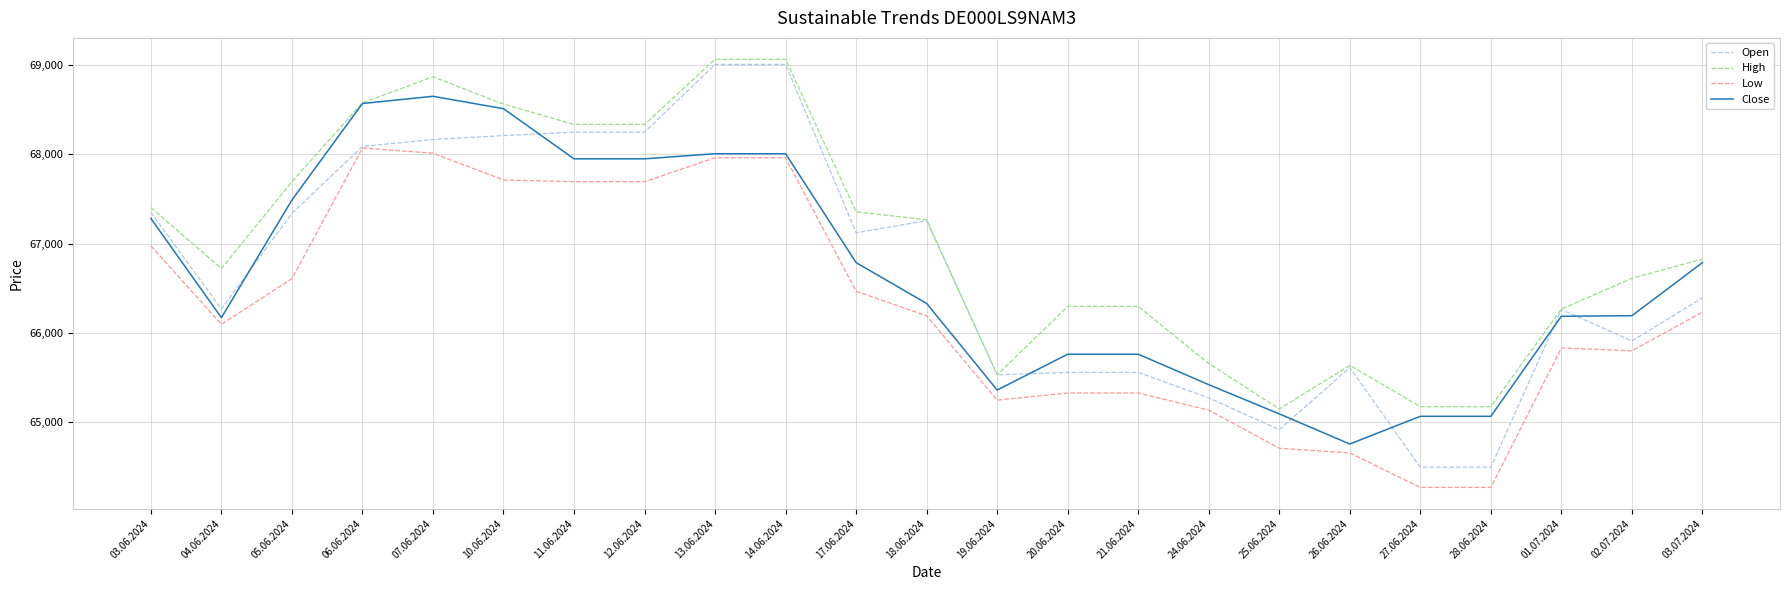

Between 05.06.2024 and 14.06.2024, which series saw the biggest shift?

Open